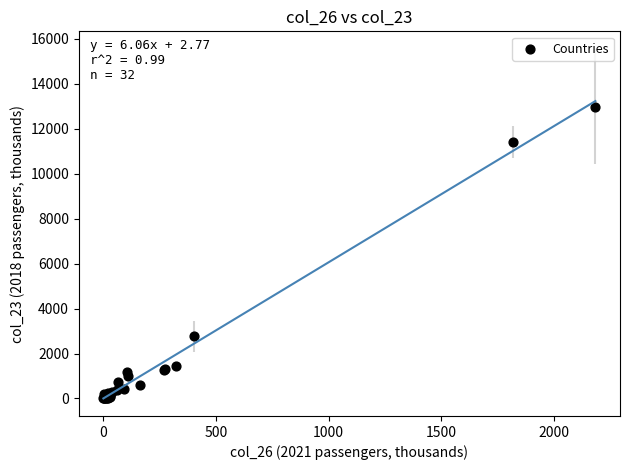

What Y value in the scatter plot is closest to 6493?

2769.0